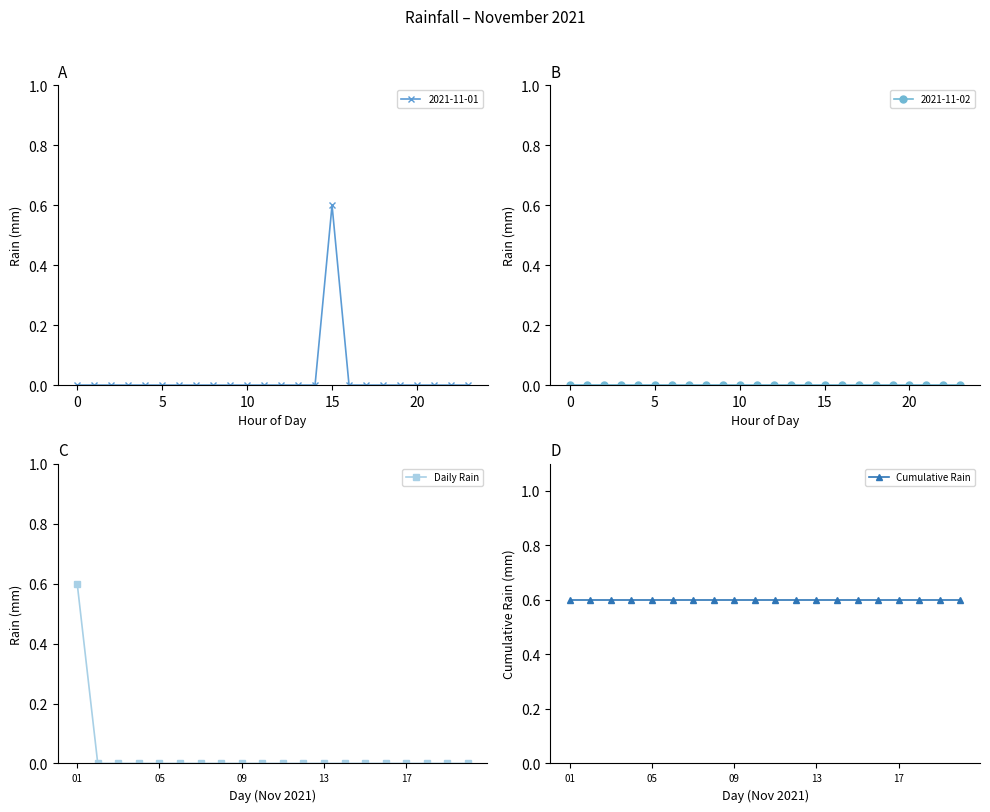

True or false: Cumulative Rain has more than 2 interior local peaks.

False